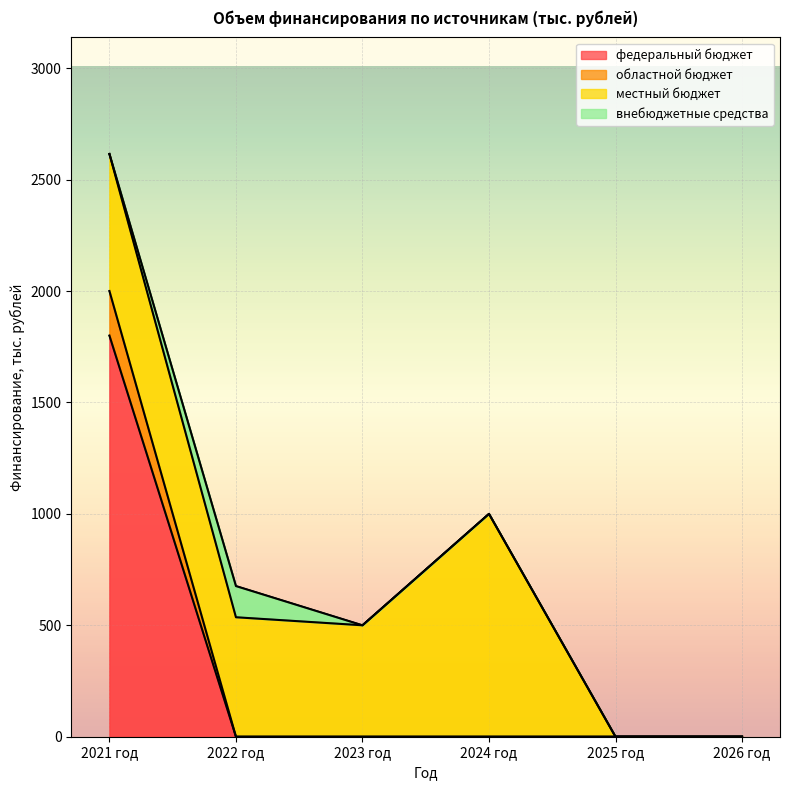

What is the sum of all федеральный бюджет values?

1800